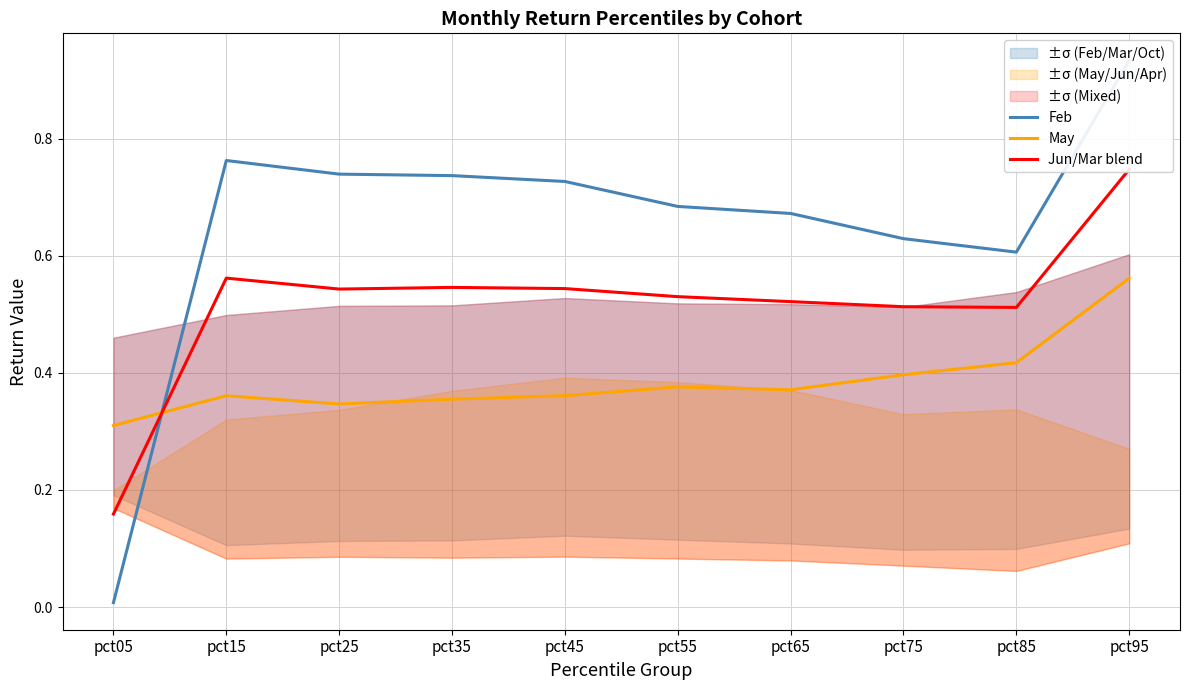

Rank the series at pct45 from highest to lowest value.

Feb, Jun/Mar blend, May